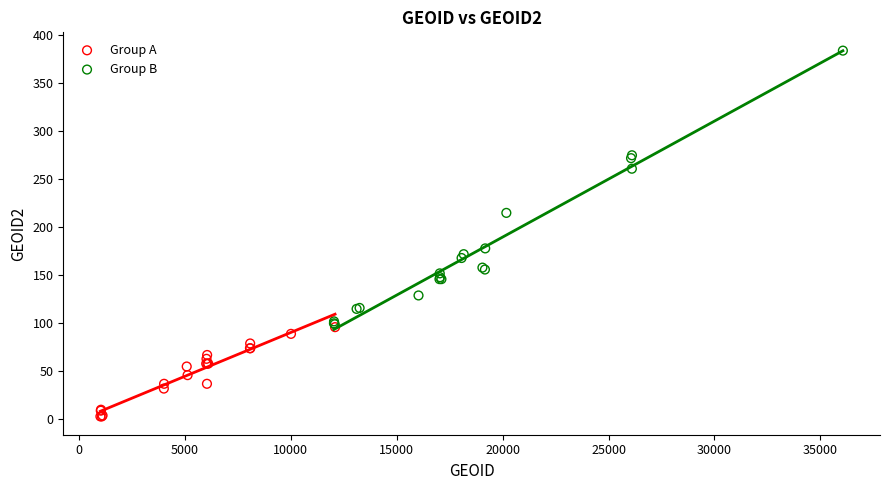

Which series reaches the maximum Y coordinate?

Group B